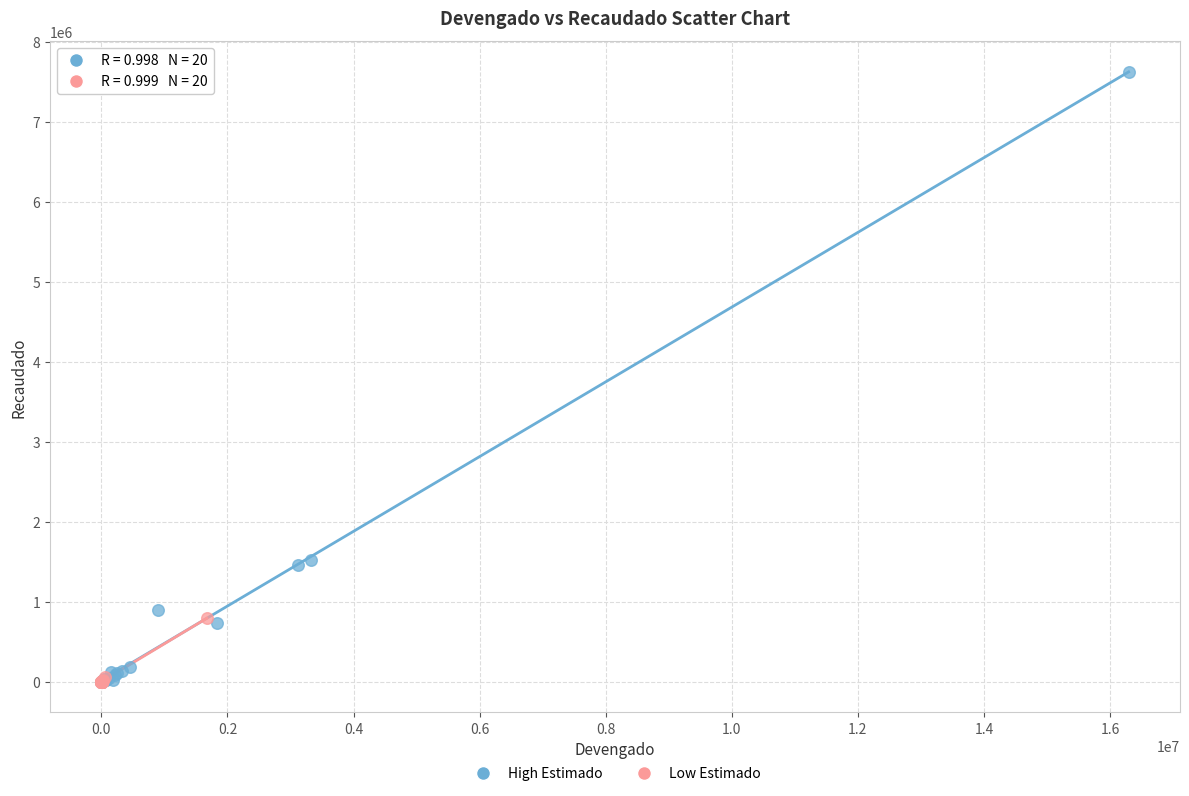

What are all the series names shown in the legend?

High Estimado, Low Estimado